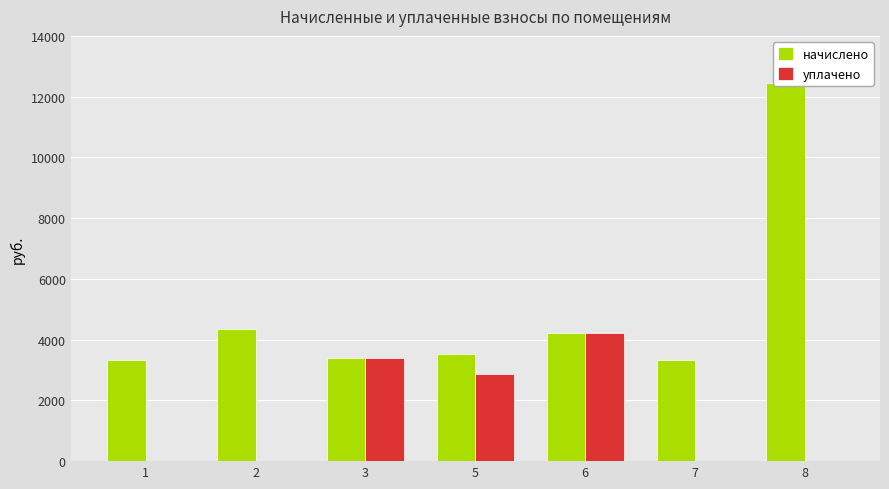

How many groups of bars are there?

7